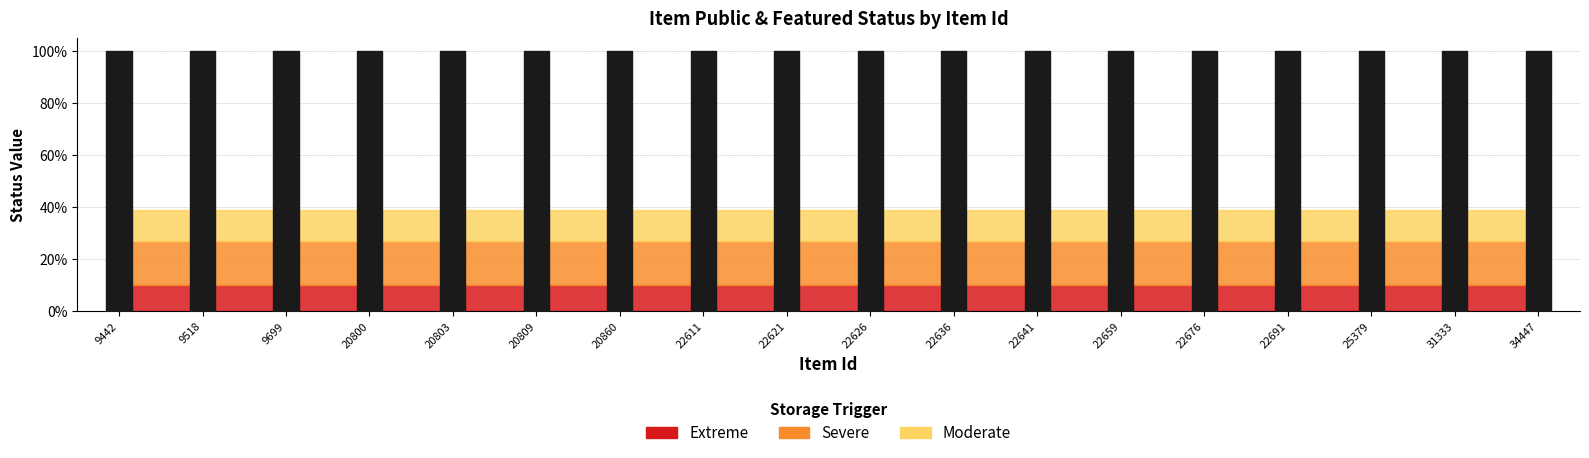

At how many categories does at least one series exceed 0?

18